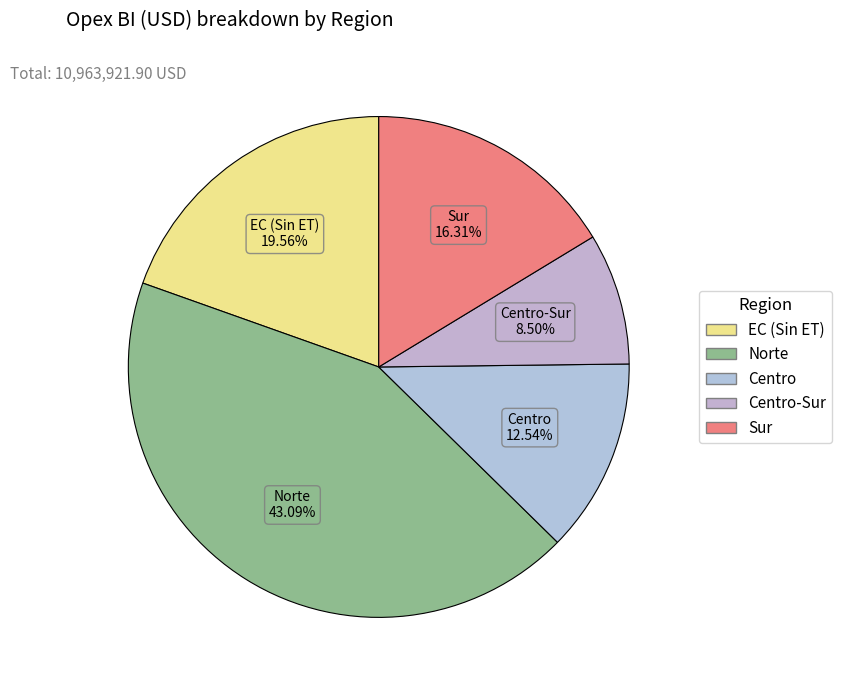

Rank the categories by value from highest to lowest.

Norte, EC (Sin ET), Sur, Centro, Centro-Sur